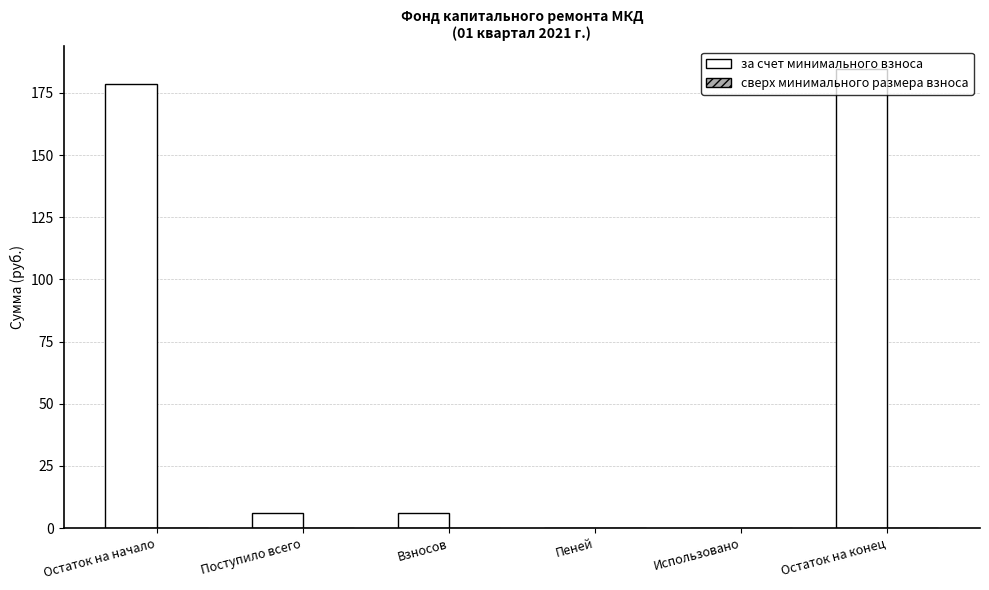

Which has a higher value, Остаток на начало or Поступило всего?

Остаток на начало